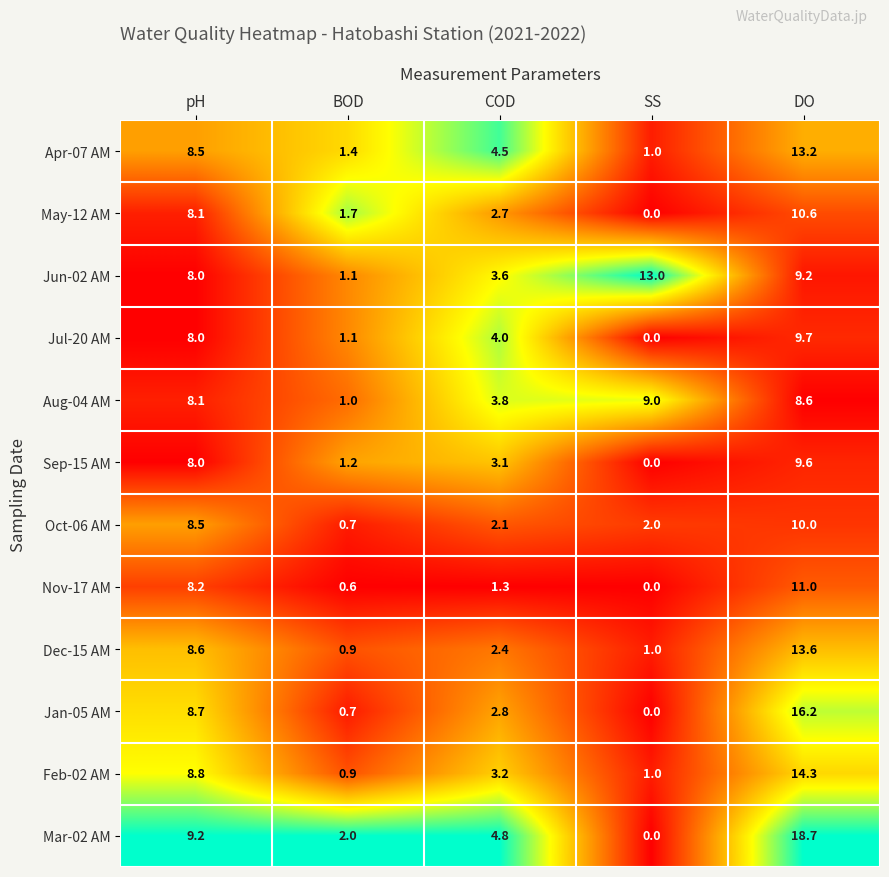

How many distinct data groups are displayed?

12